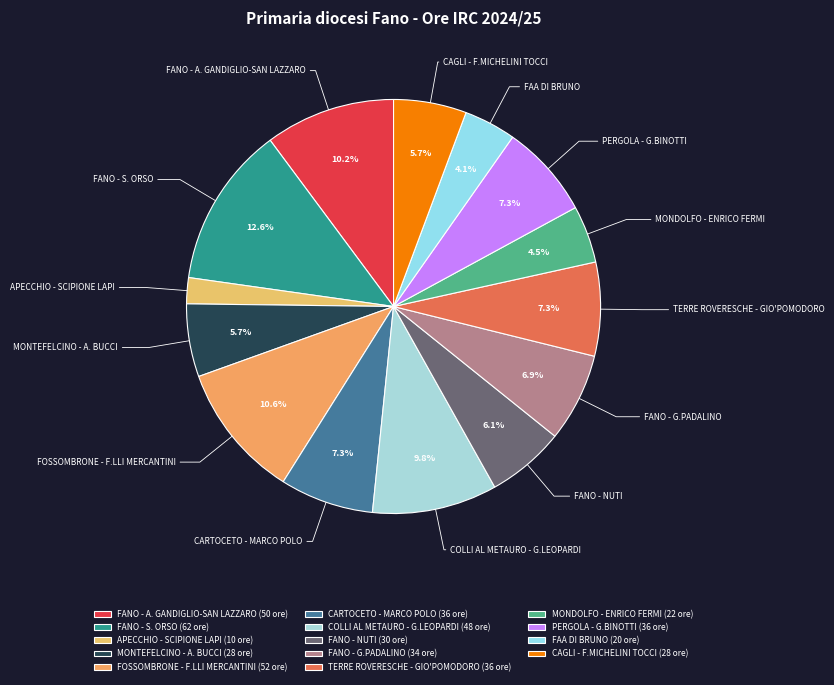

Does any single category account for the majority?

No